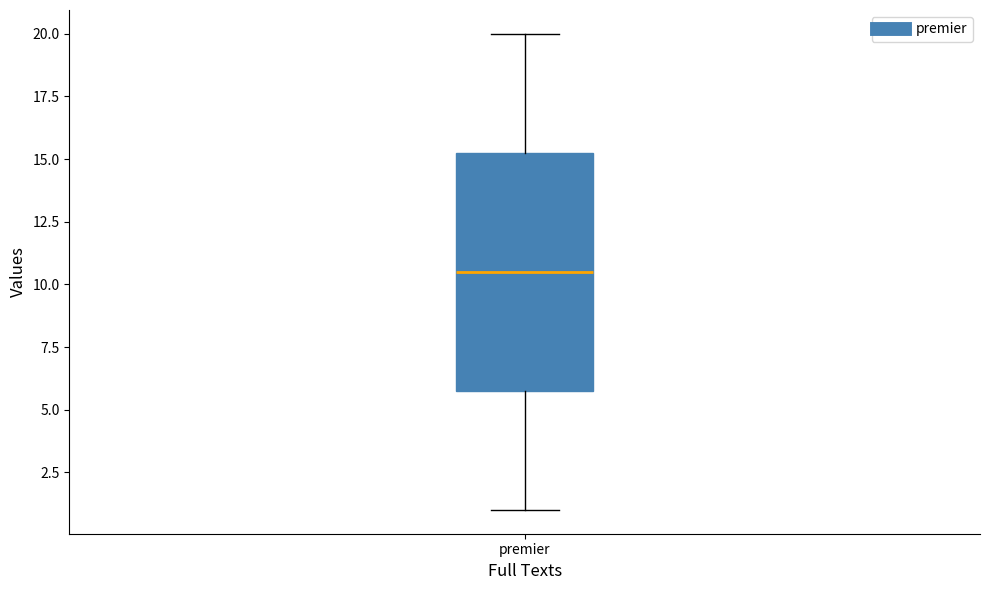

Transcribe this box plot: give where the median line is, the range the box spans, and where the two whiskers end, as read against the y-axis. The values are not printed on the chart, so give them approximately, as read against the axis.

median 10.5, box 6.0 to 15.5, whiskers 1.0 to 20.0